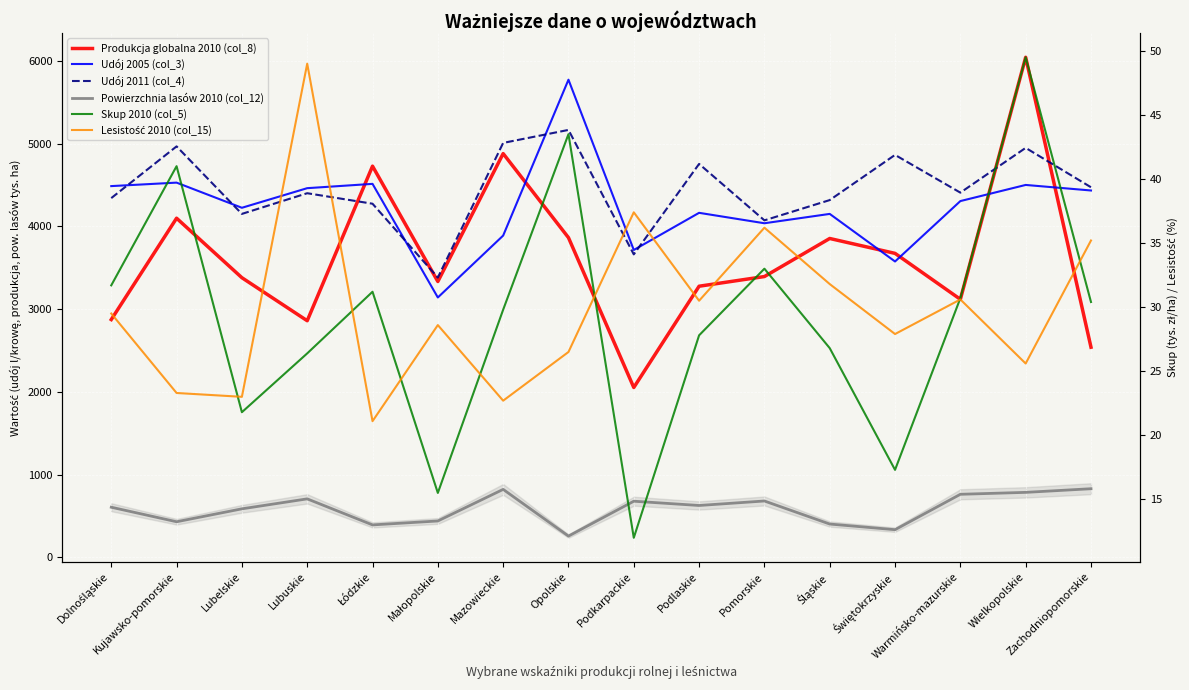

True or false: Udój 2011 (col_4) and Udój 2005 (col_3) intersect in this chart.

True